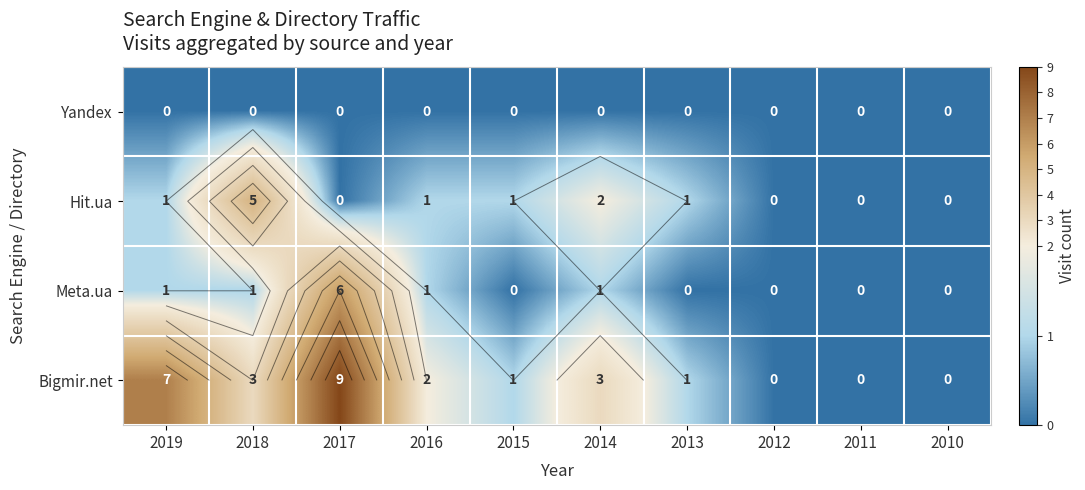

Which series has the largest total across all categories?

Bigmir.net